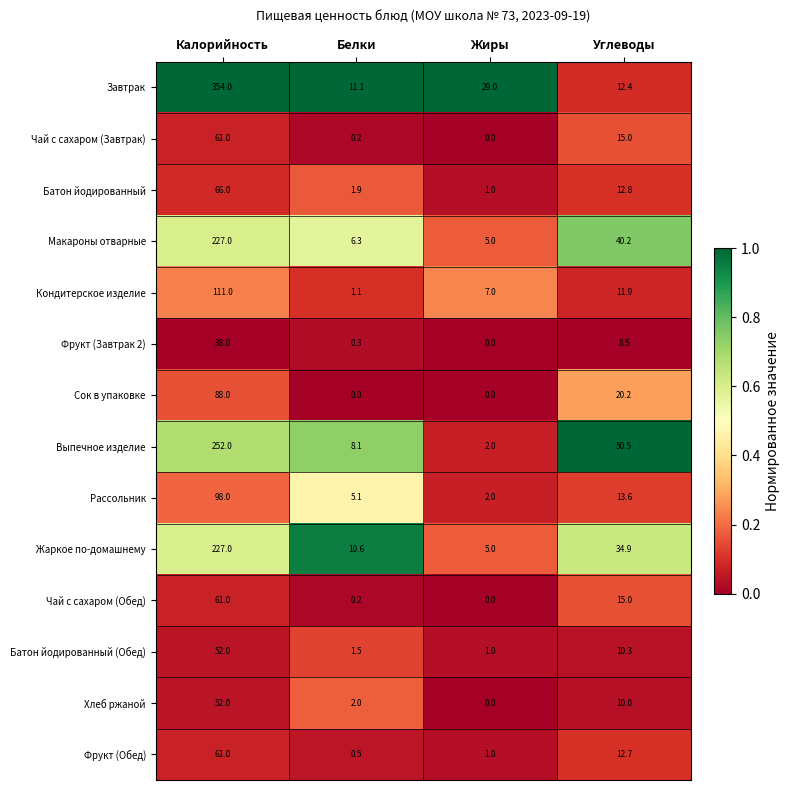

What is the difference between the maximum and minimum values in the Чай с сахаром (Обед) series?

61.0